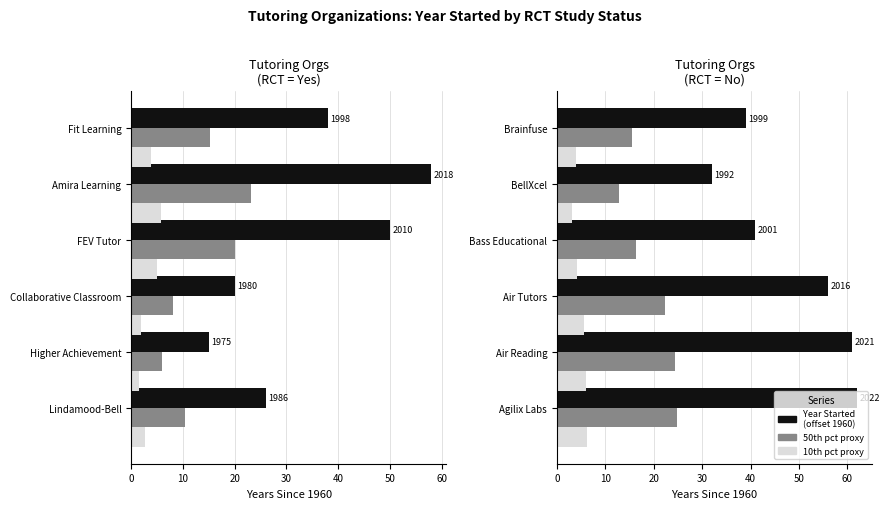

How many bars are there in each group?

3